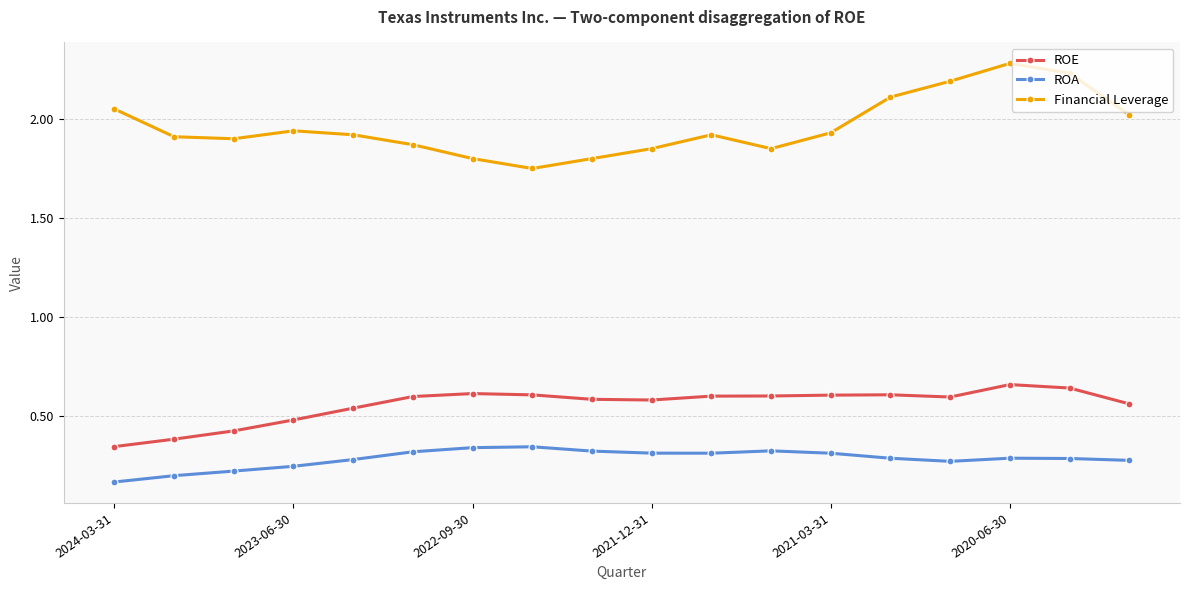

Which series has the widest spread of values?

Financial Leverage